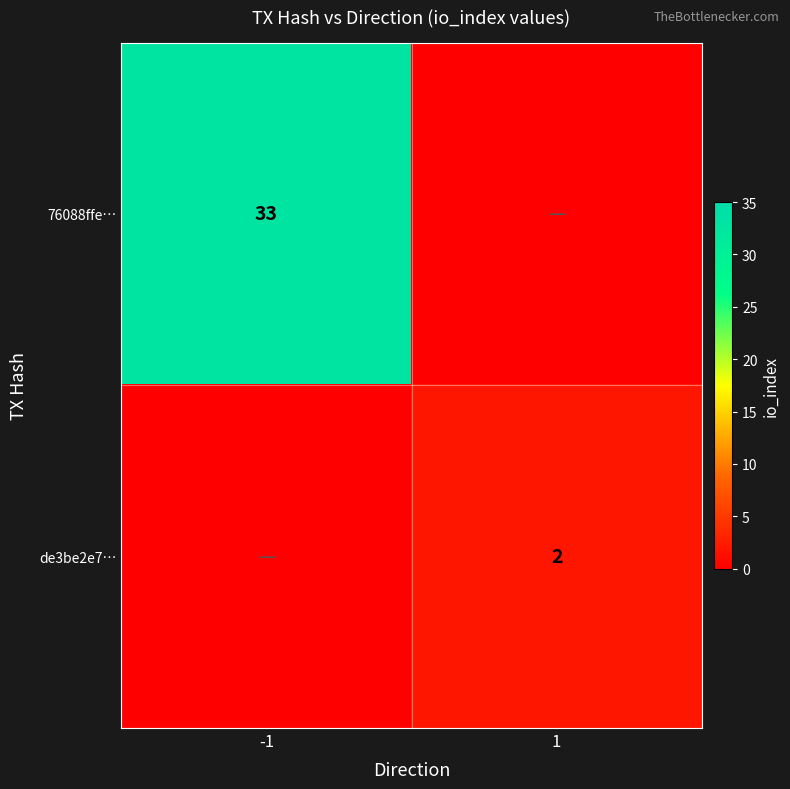

The 76088ffe… series shows 19 at -1. True or false?

False